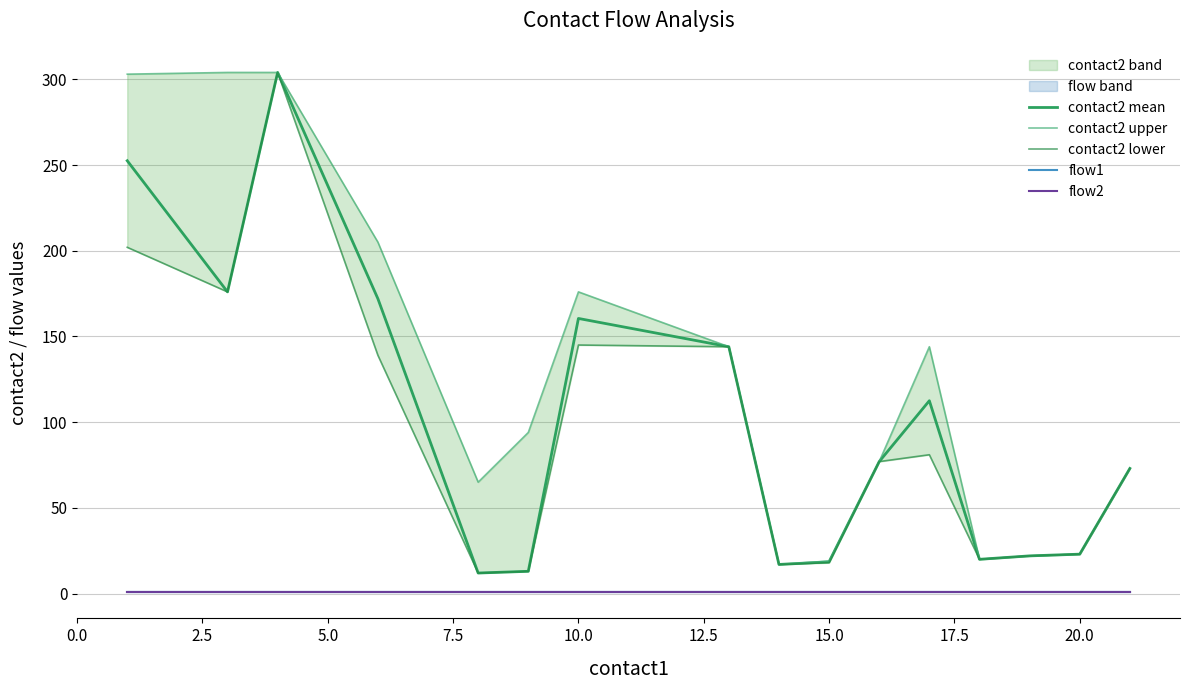

Which series has the largest total across all categories?

contact2 upper